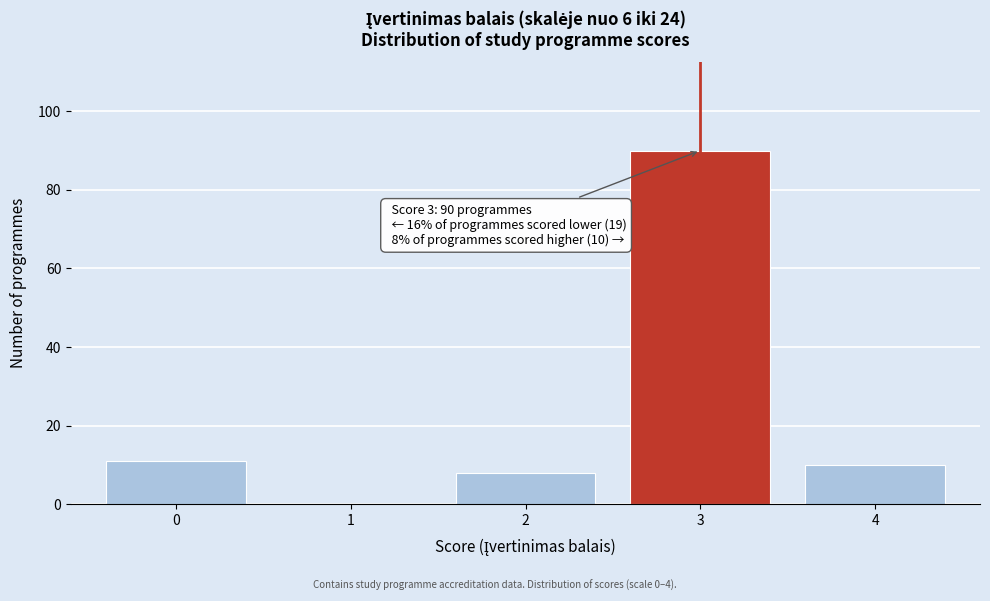

Reading right to left, what are all the values shown in this chart?

4=10	3=90	2=8	1=0	0=11